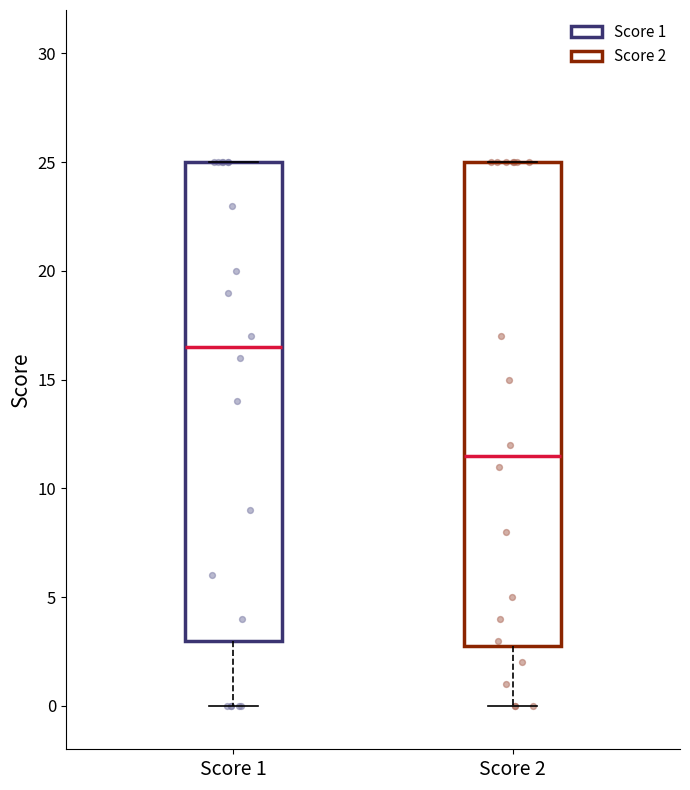

Where does the median line of the box for Score 1 sit on the y-axis? The values are not printed on the chart, so give them approximately, as read against the axis.

16.5